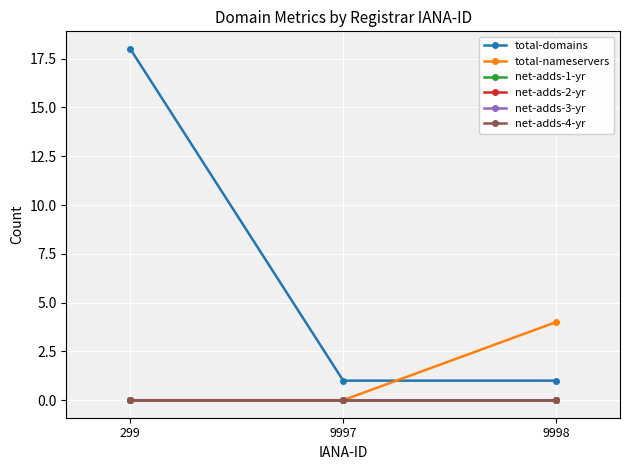

Which label corresponds to the largest value in the chart?

299